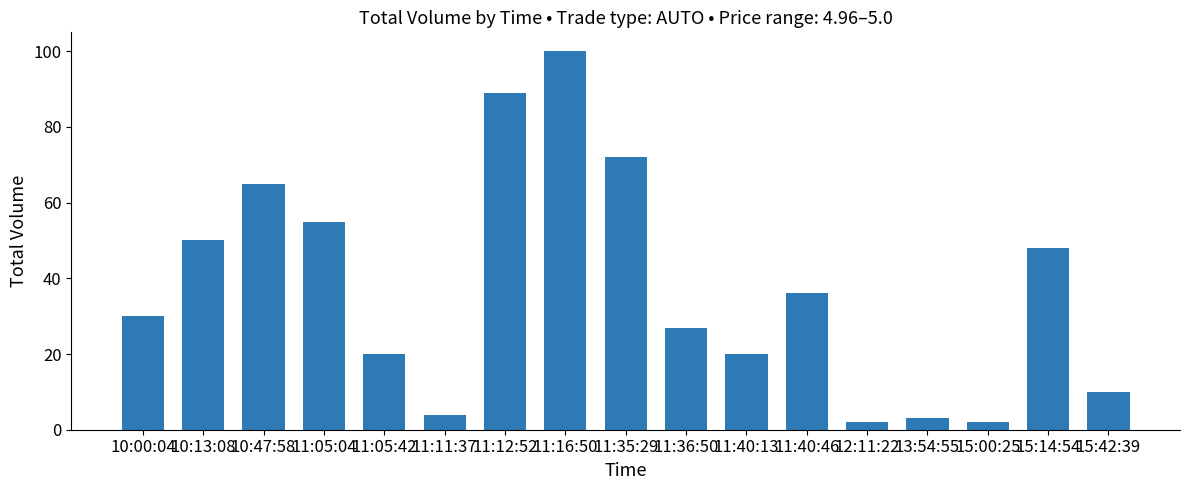

Which category has the highest value across all series?

11:16:50